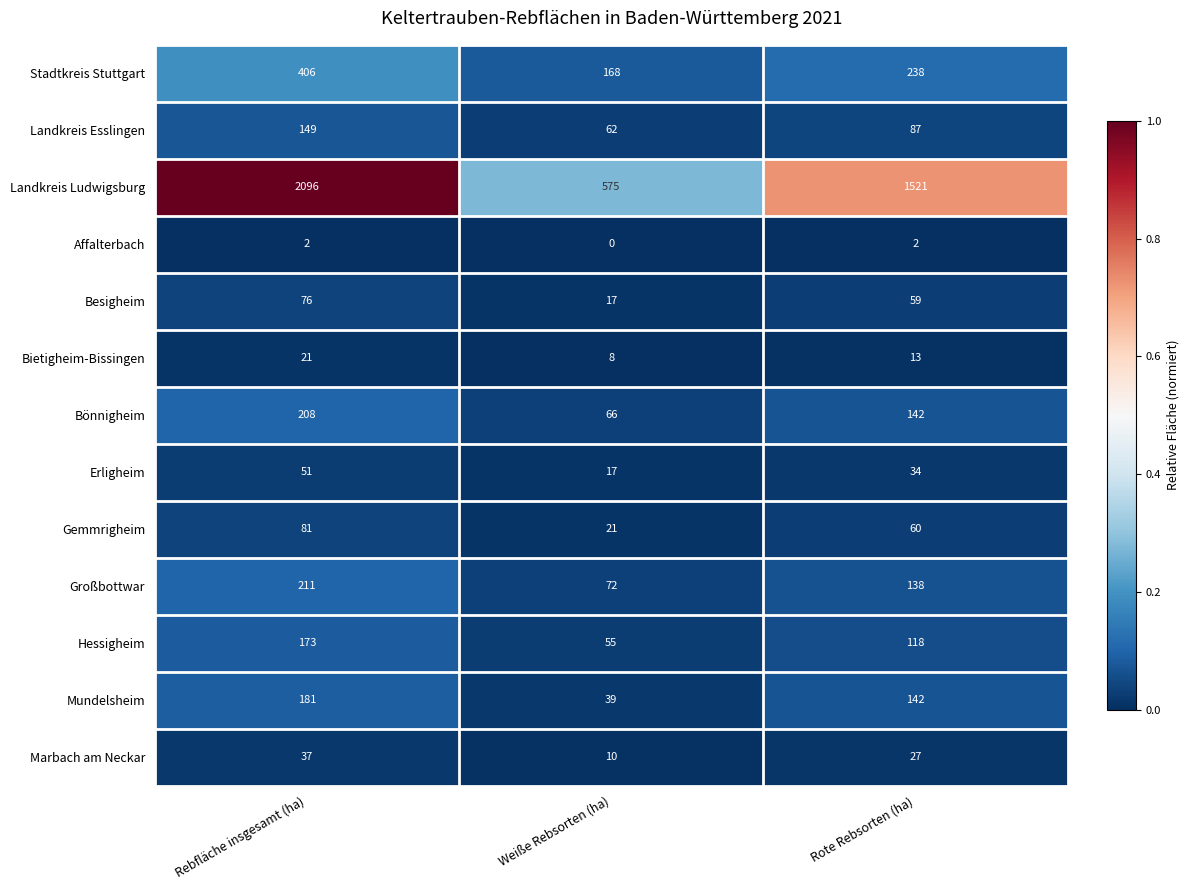

At Rebfläche insgesamt (ha), list the series in order from largest to smallest.

Landkreis Ludwigsburg, Stadtkreis Stuttgart, Großbottwar, Bönnigheim, Mundelsheim, Hessigheim, Landkreis Esslingen, Gemmrigheim, Besigheim, Erligheim, Marbach am Neckar, Bietigheim-Bissingen, Affalterbach